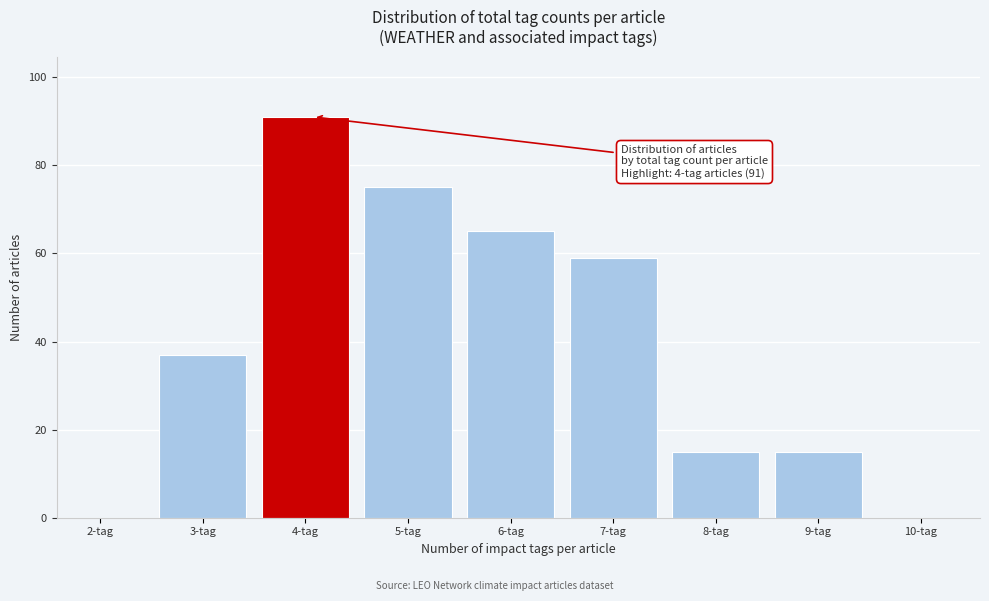

Reading left to right, list all the values displayed in this chart.

2-tag=0	3-tag=37	4-tag=91	5-tag=75	6-tag=65	7-tag=59	8-tag=15	9-tag=15	10-tag=0